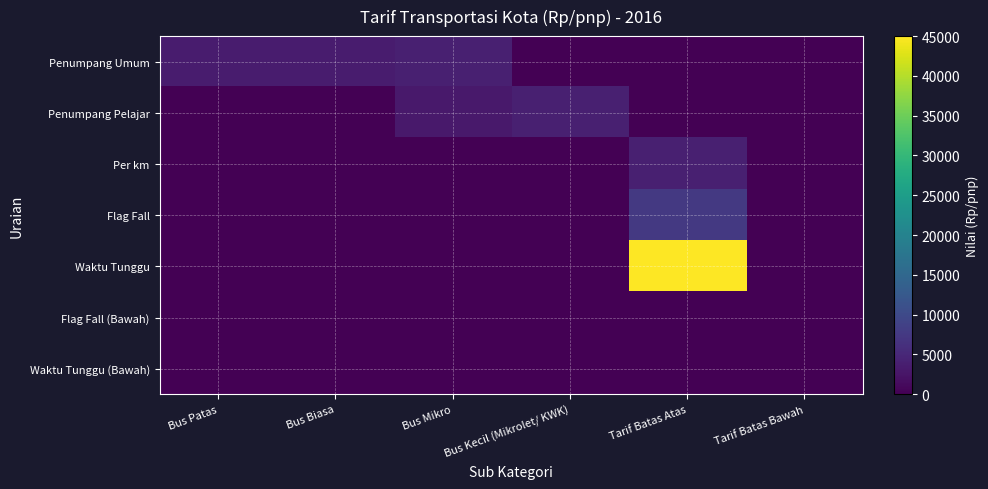

Reading right to left, extract all data points from this chart.

Penumpang Umum: Tarif Batas Bawah=0	Tarif Batas Atas=0	Bus Kecil (Mikrolet/ KWK)=0	Bus Mikro=4000	Bus Biasa=3500	Bus Patas=3500
Penumpang Pelajar: Tarif Batas Bawah=0	Tarif Batas Atas=0	Bus Kecil (Mikrolet/ KWK)=4000	Bus Mikro=3000	Bus Biasa=0	Bus Patas=0
Per km: Tarif Batas Bawah=0	Tarif Batas Atas=4000	Bus Kecil (Mikrolet/ KWK)=0	Bus Mikro=0	Bus Biasa=0	Bus Patas=0
Flag Fall: Tarif Batas Bawah=0	Tarif Batas Atas=7500	Bus Kecil (Mikrolet/ KWK)=0	Bus Mikro=0	Bus Biasa=0	Bus Patas=0
Waktu Tunggu: Tarif Batas Bawah=0	Tarif Batas Atas=45000	Bus Kecil (Mikrolet/ KWK)=0	Bus Mikro=0	Bus Biasa=0	Bus Patas=0
Flag Fall (Bawah): Tarif Batas Bawah=0	Tarif Batas Atas=0	Bus Kecil (Mikrolet/ KWK)=0	Bus Mikro=0	Bus Biasa=0	Bus Patas=0
Waktu Tunggu (Bawah): Tarif Batas Bawah=0	Tarif Batas Atas=0	Bus Kecil (Mikrolet/ KWK)=0	Bus Mikro=0	Bus Biasa=0	Bus Patas=0